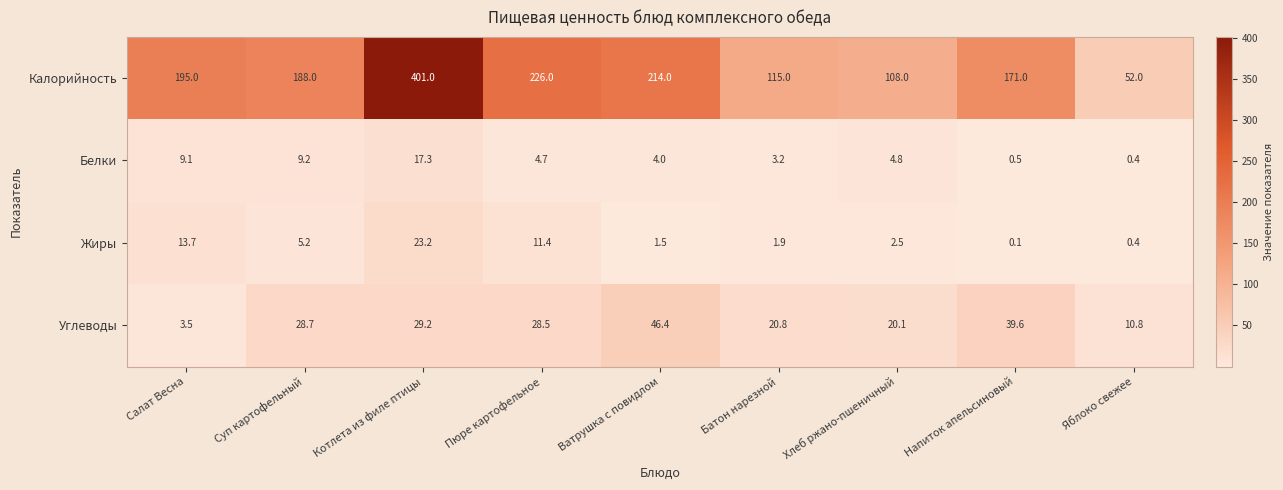

What is the sum of the Углеводы values at Батон нарезной and Хлеб ржано-пшеничный?

40.9